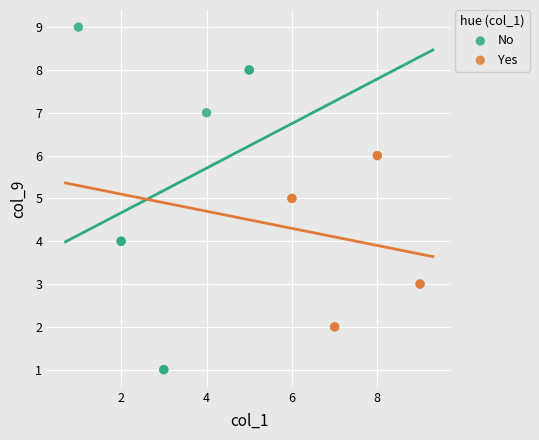

Which series has the largest Y range (max minus min)?

No